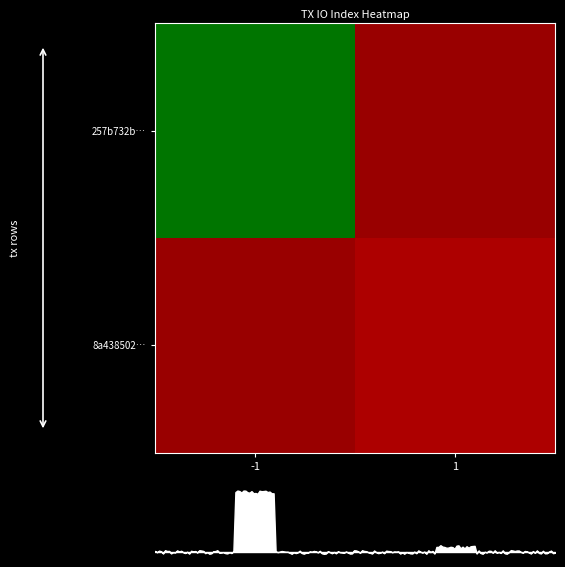

At which category is the sum across all series the highest?

-1